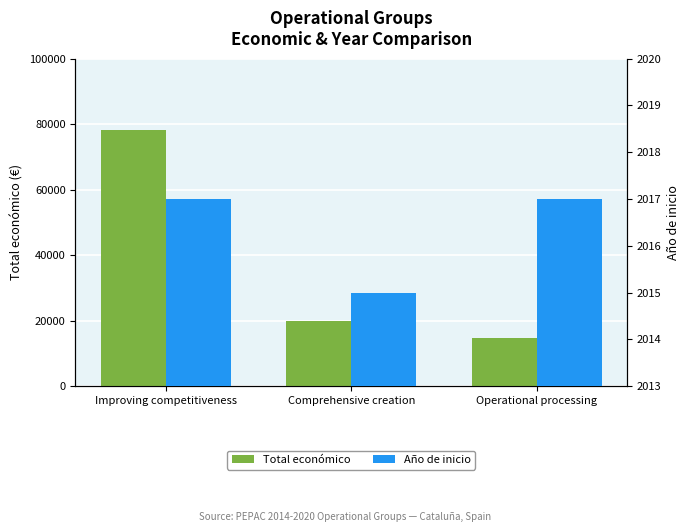

What is the smallest value displayed?

2015